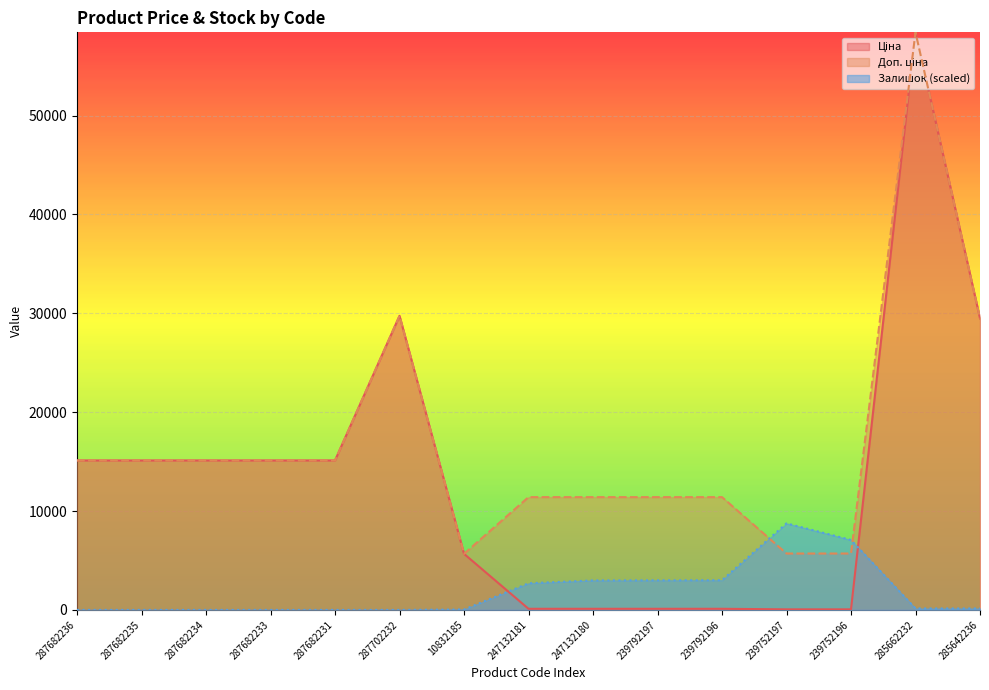

What is the difference between the highest and lowest values at 285642236?

29346.5